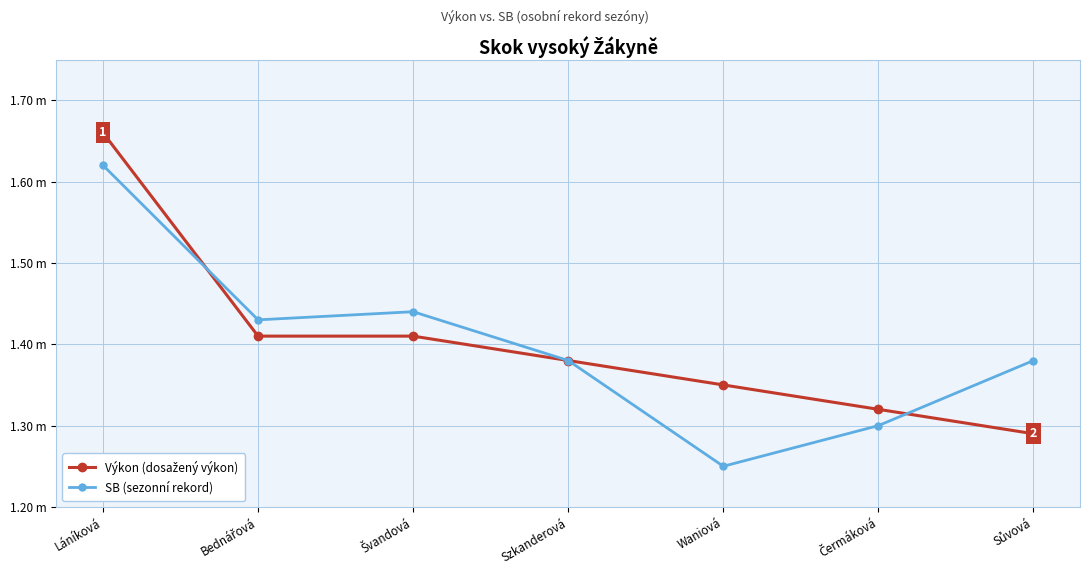

Between Bednářová and Waniová, which series saw the biggest shift?

SB (sezonní rekord)